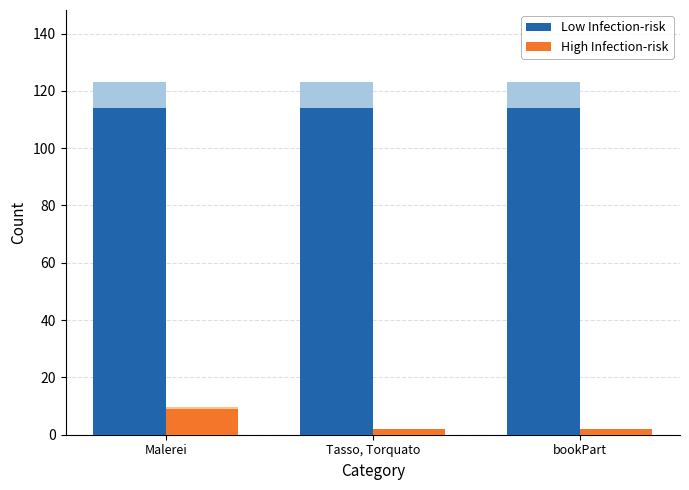

Which label corresponds to the smallest value in the chart?

Tasso, Torquato